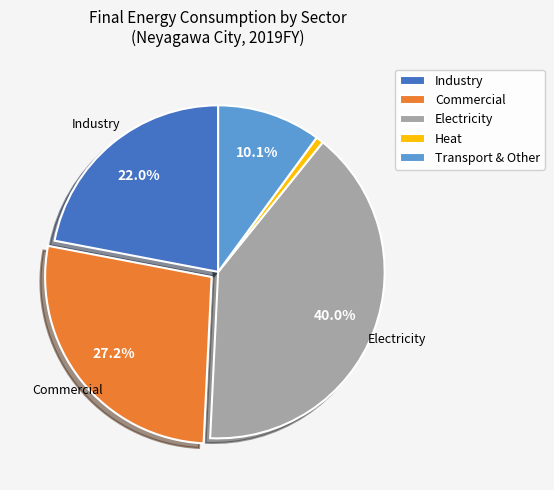

Between Transport & Other and Commercial, which is larger?

Commercial